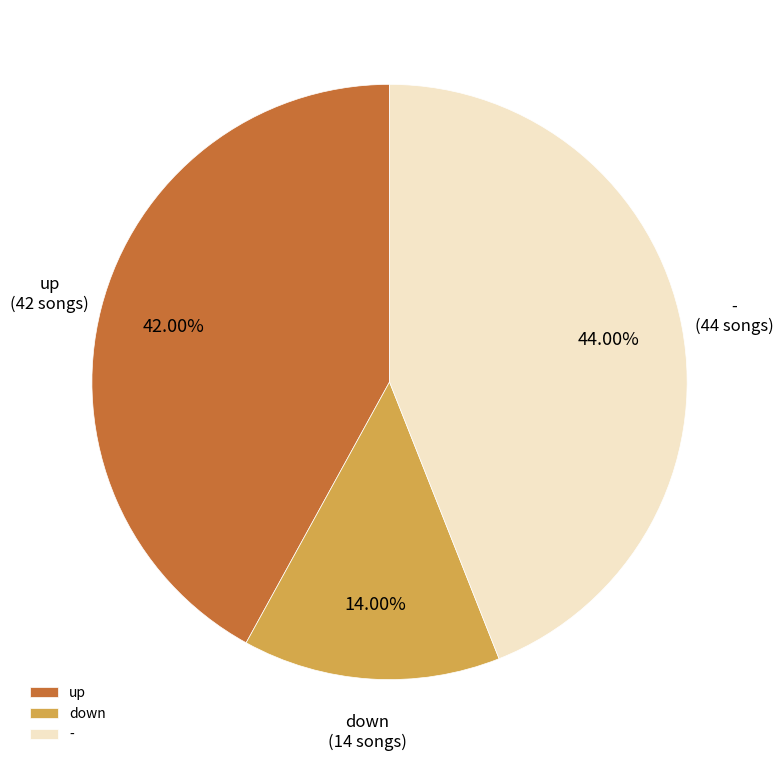

Which slice is the largest?

-